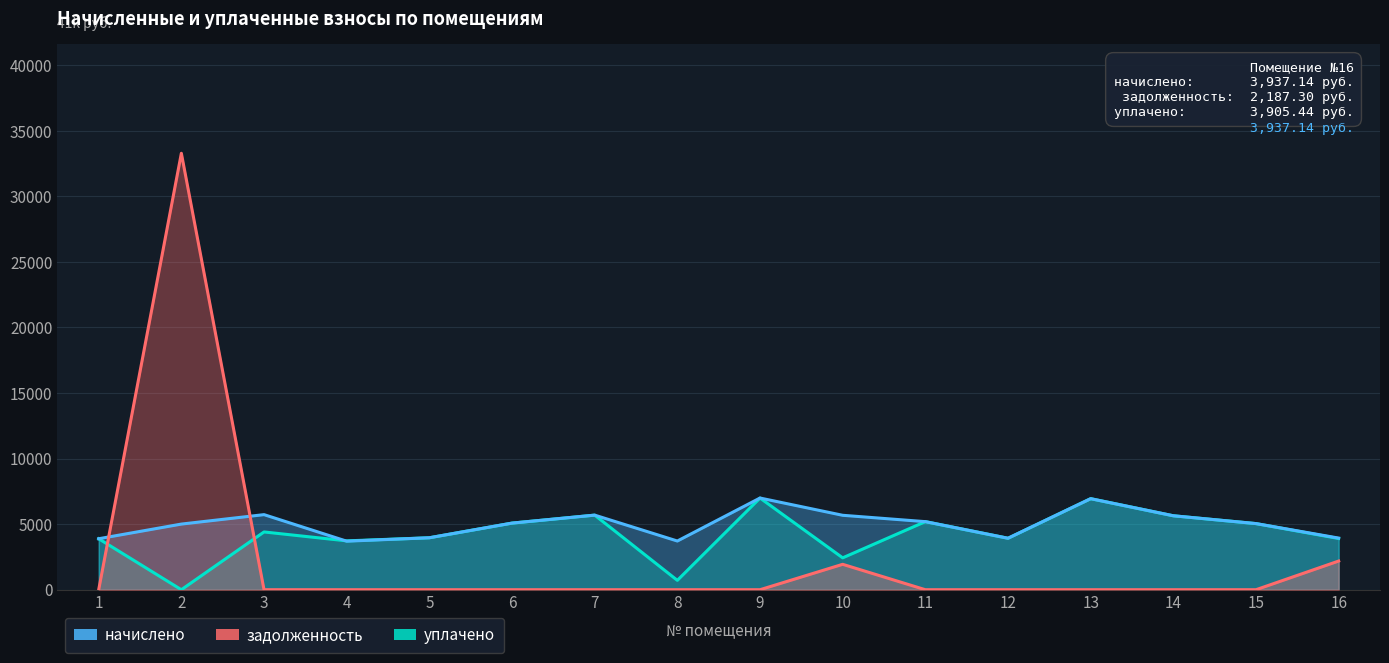

True or false: уплачено and задолженность cross at least once.

True